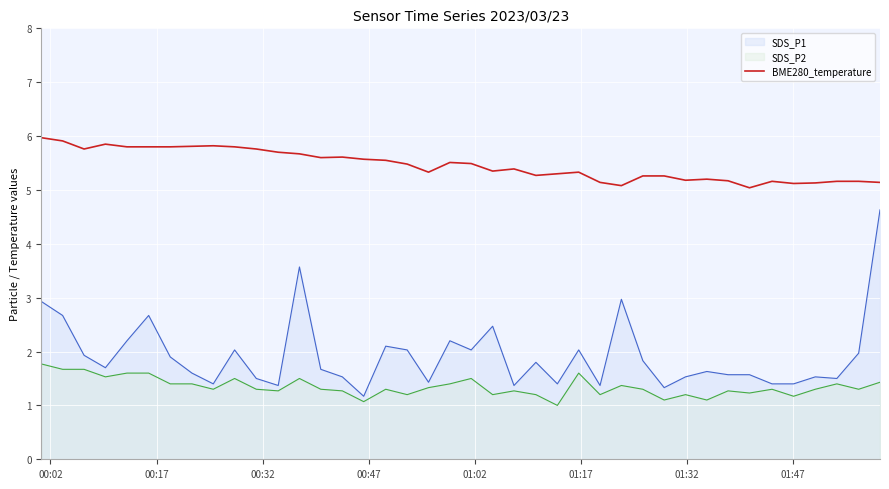

What is the minimum value for BME280_temperature?

5.0